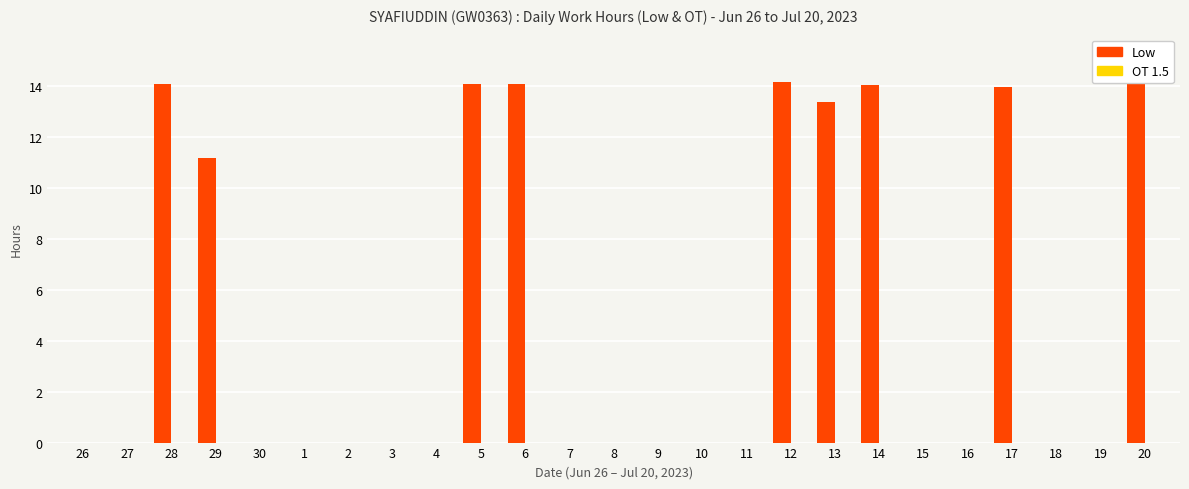

The chart shows a value of 5.7 at 20. True or false?

False